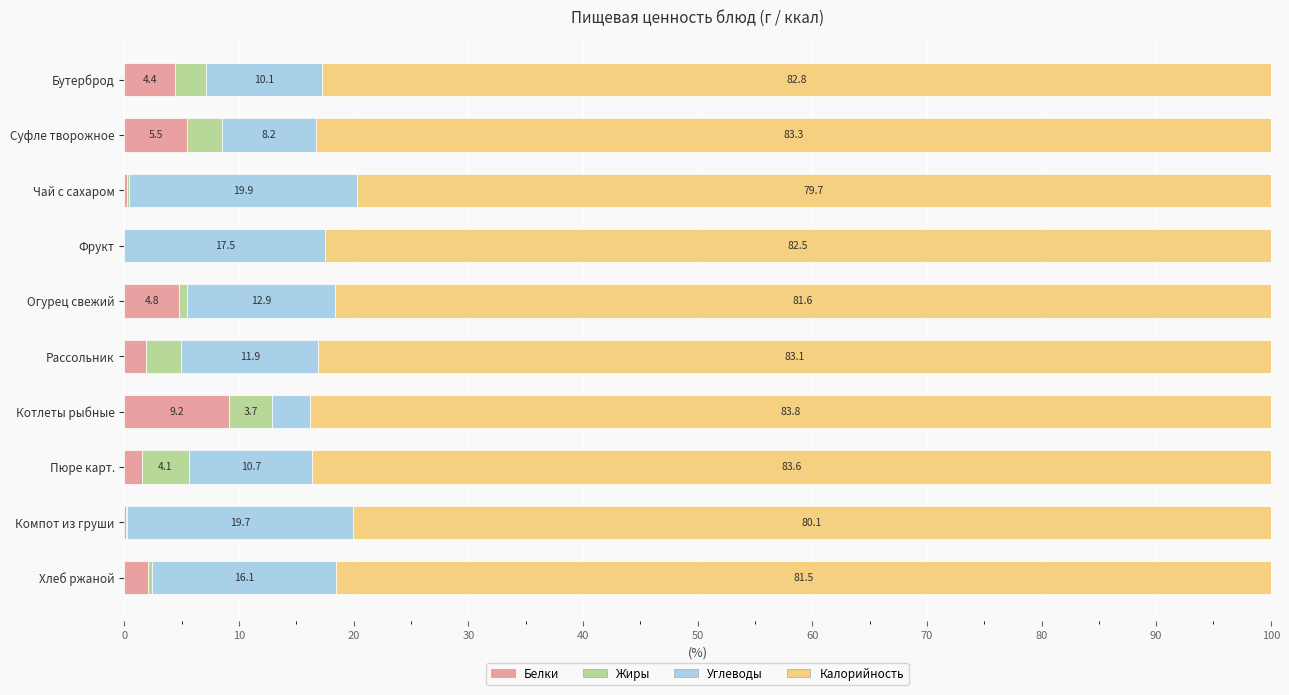

What is the maximum value for Белки?

9.2